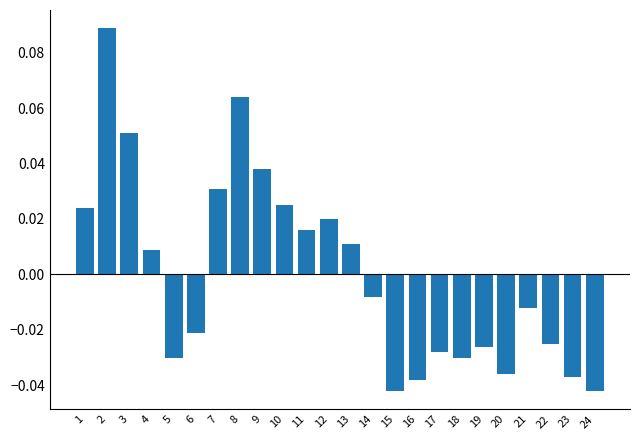

Between 17 and 4, which is larger?

4